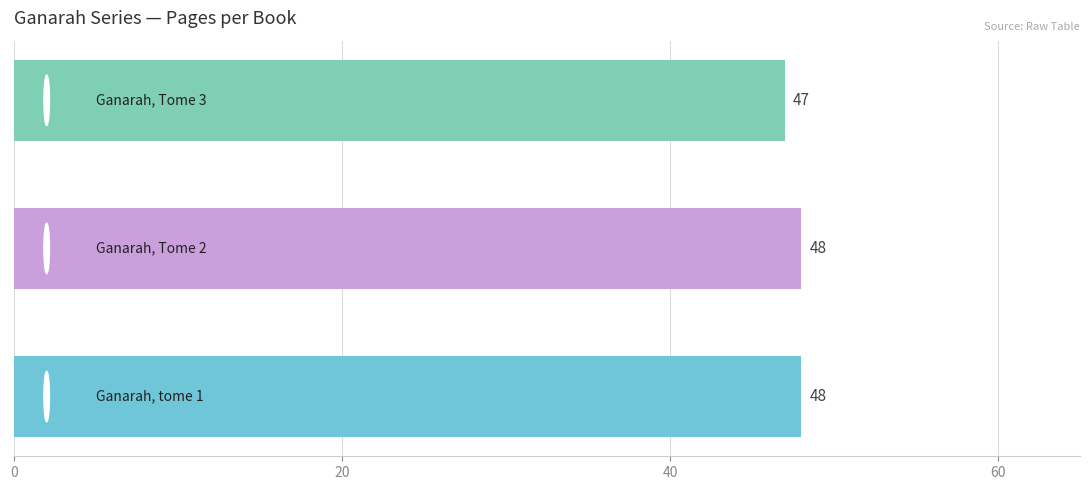

Count the values in the range 47 to 48.

3